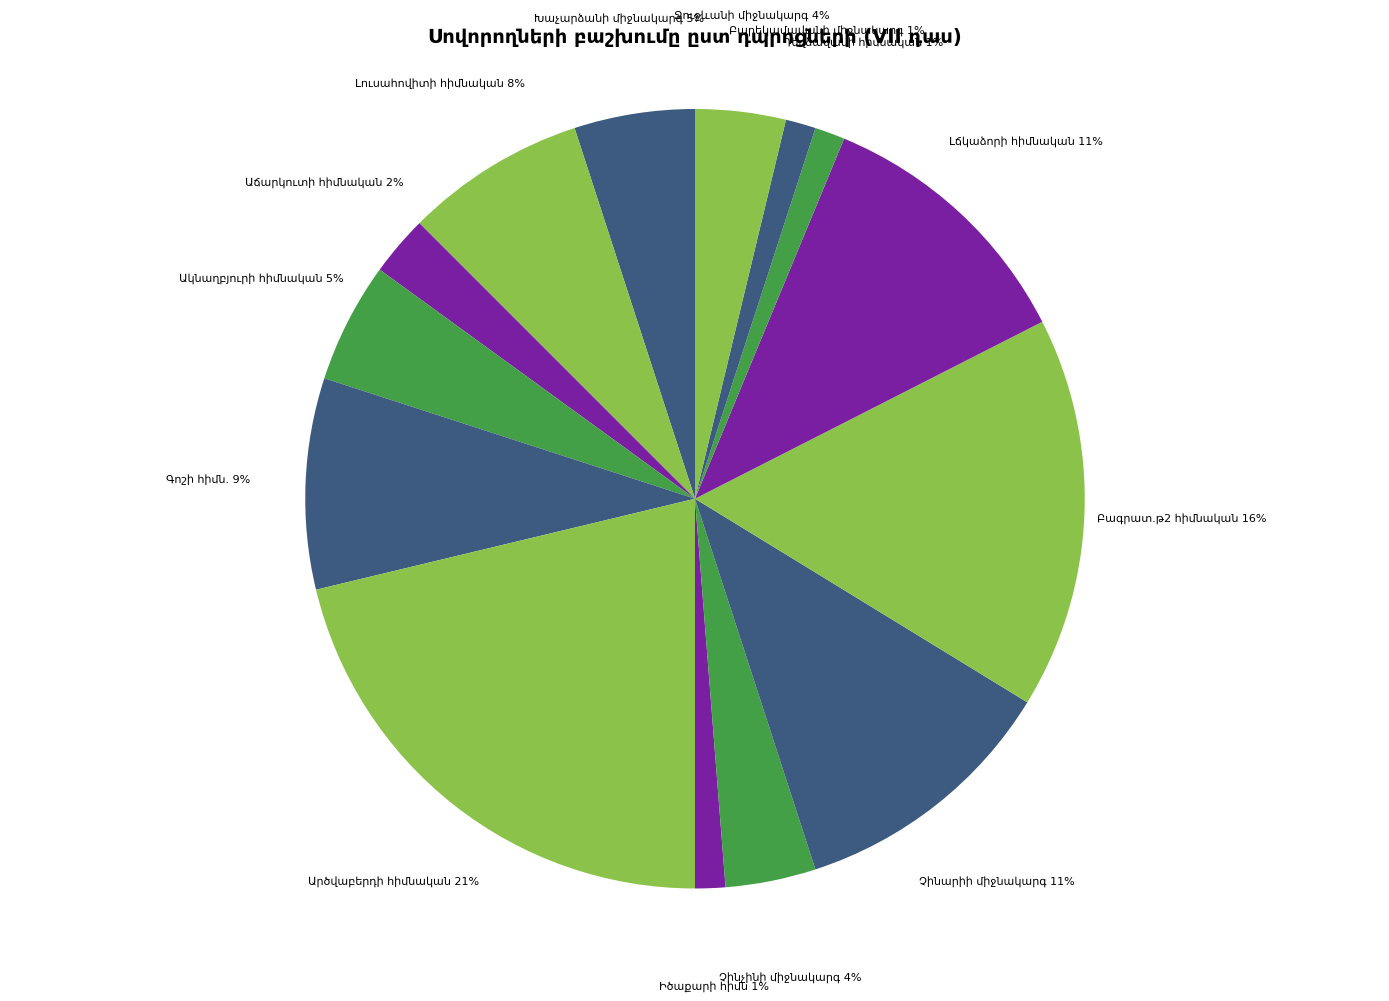

To the nearest percent, what is the difference between the largest and smallest slice percentages?

20%